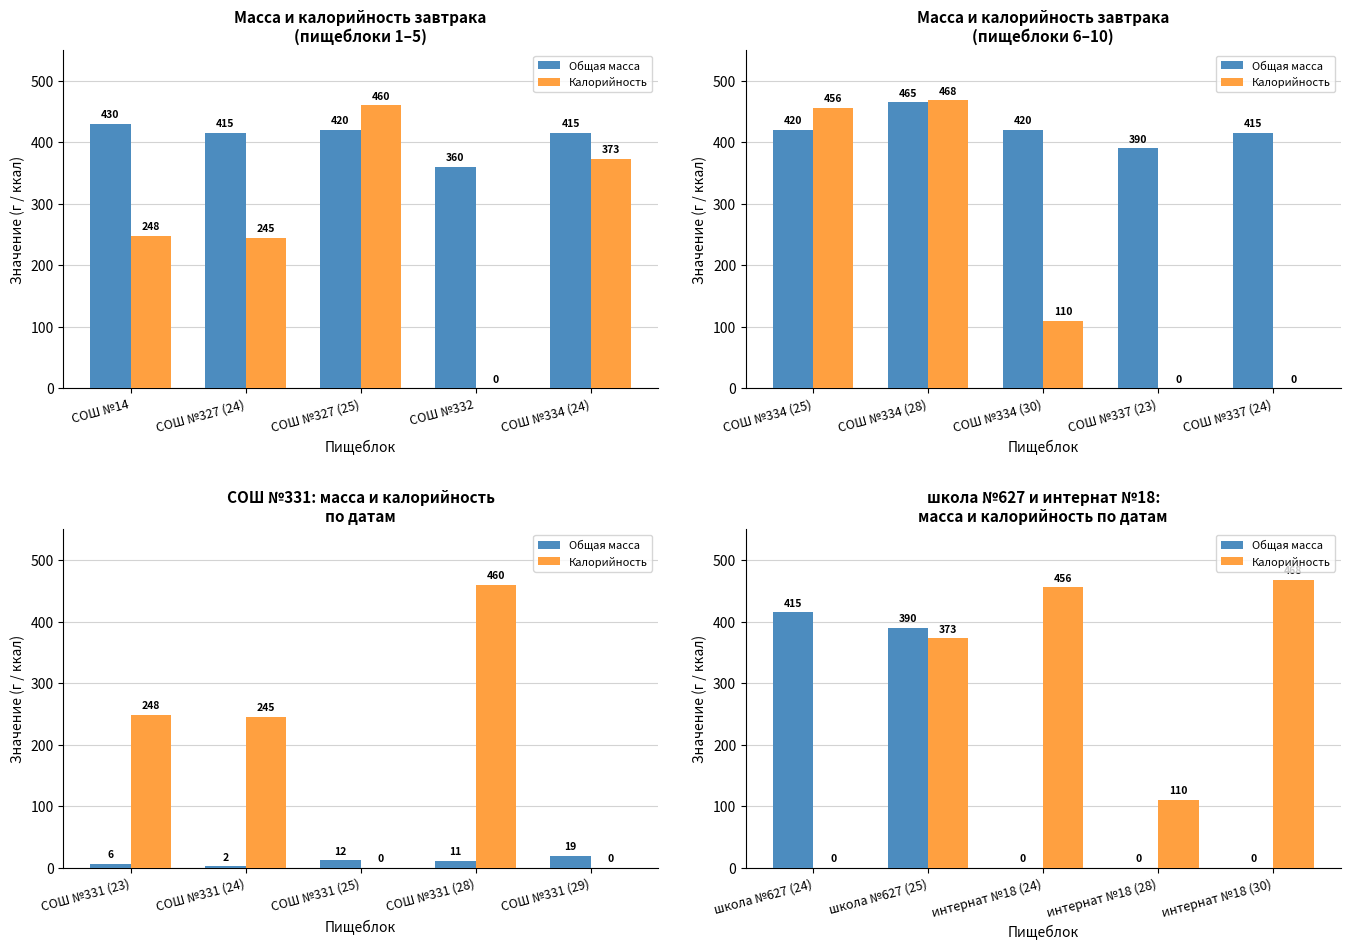

What is the difference between the maximum and minimum values in the Калорийность series?

468